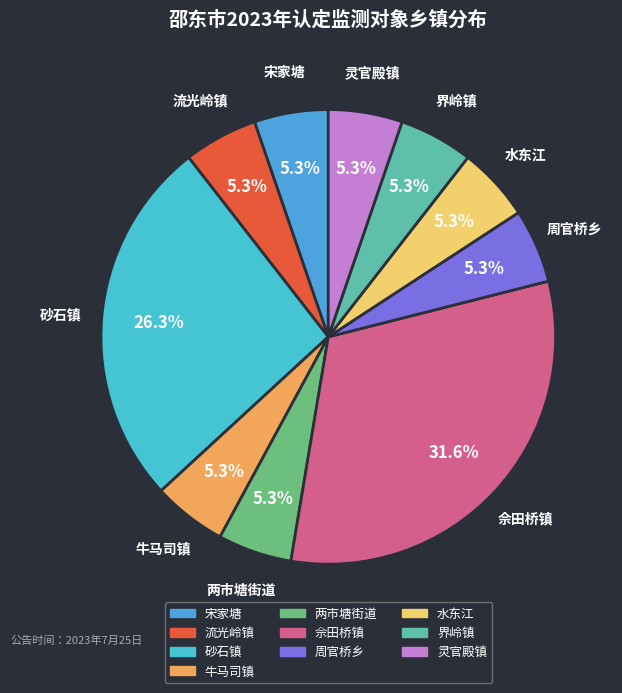

What is the largest slice in the pie chart?

佘田桥镇